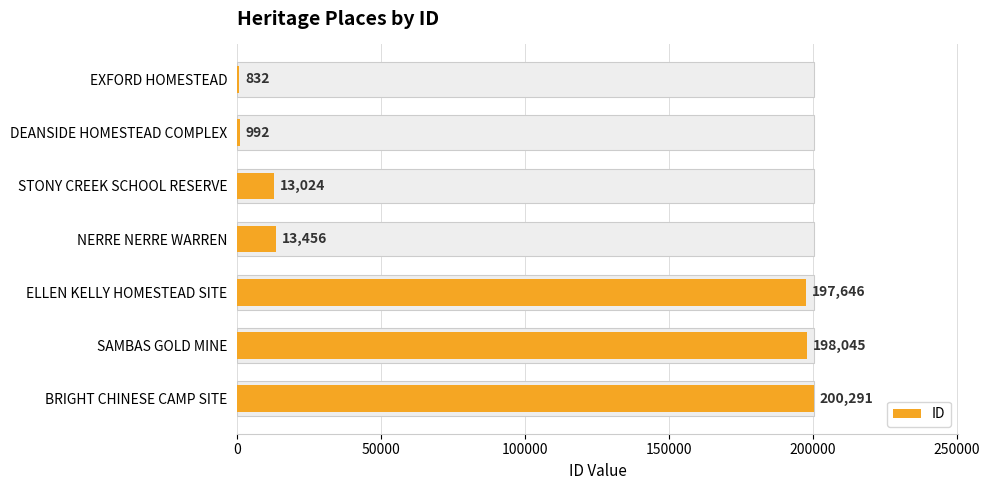

What is the average value?

89184